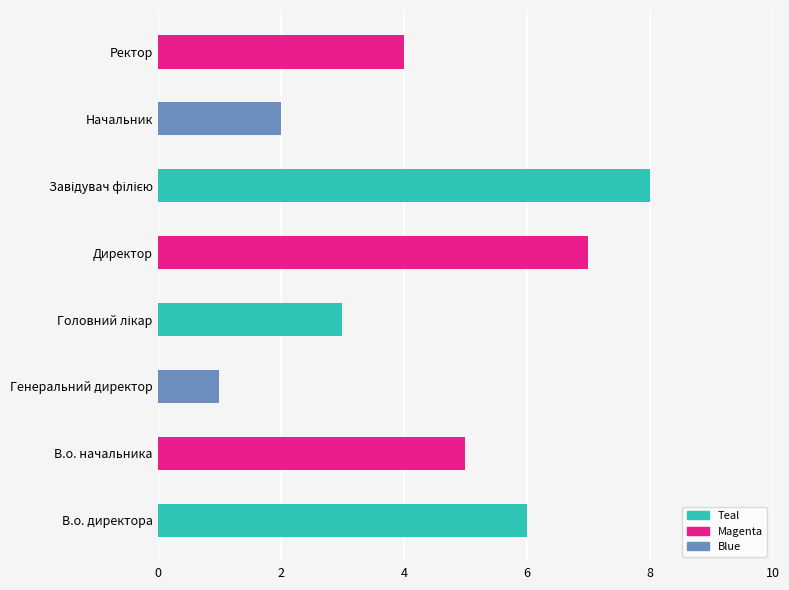

What is the sum of all values?

36